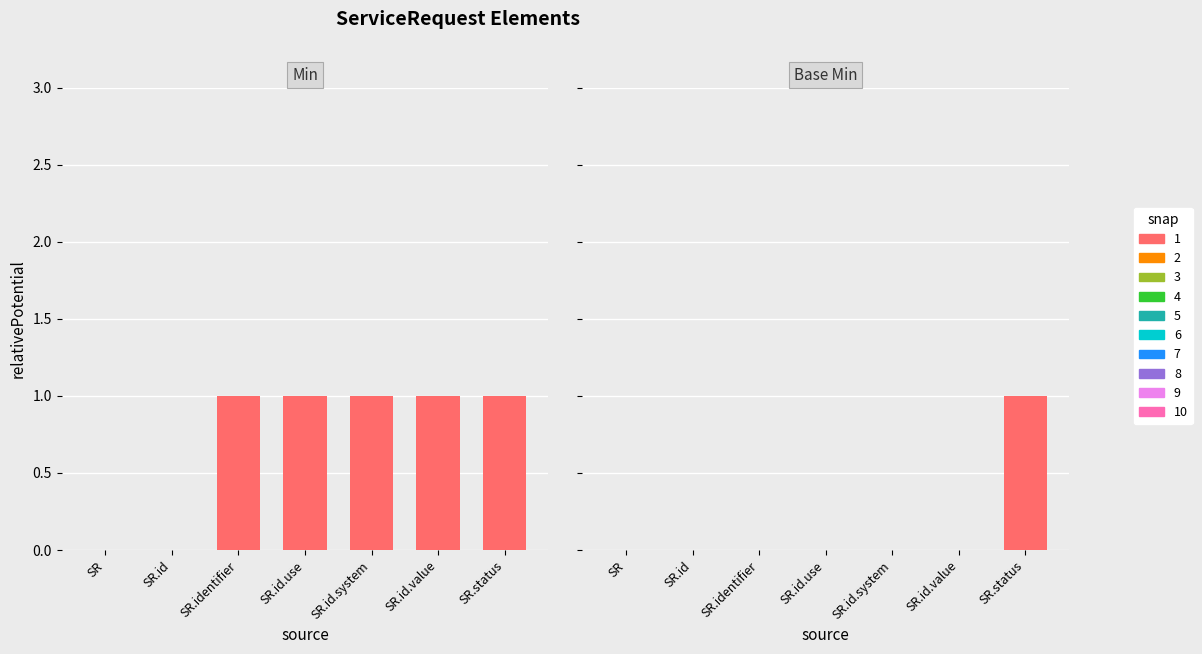

How many bars are there in each group?

2